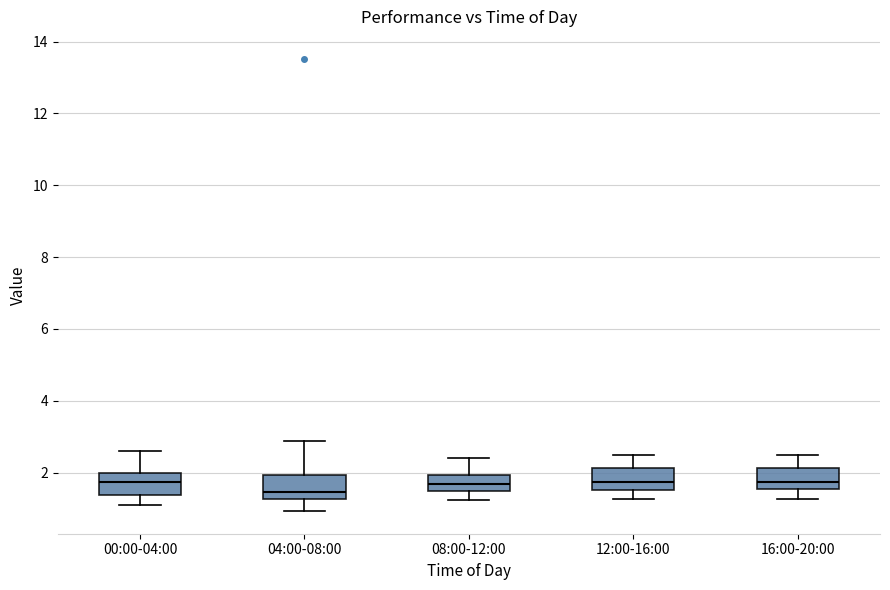

Where does the lower whisker of the box for 08:00-12:00 end on the y-axis? The values are not printed on the chart, so give them approximately, as read against the axis.

1.2